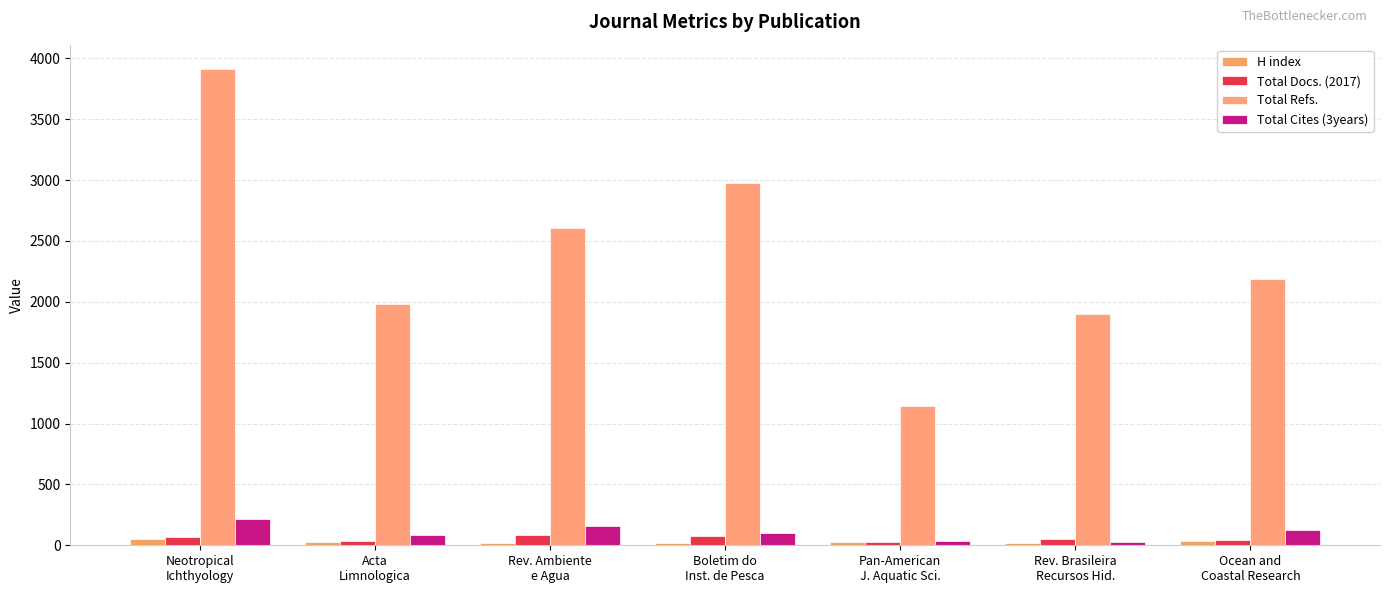

How many bars are there in total?

28